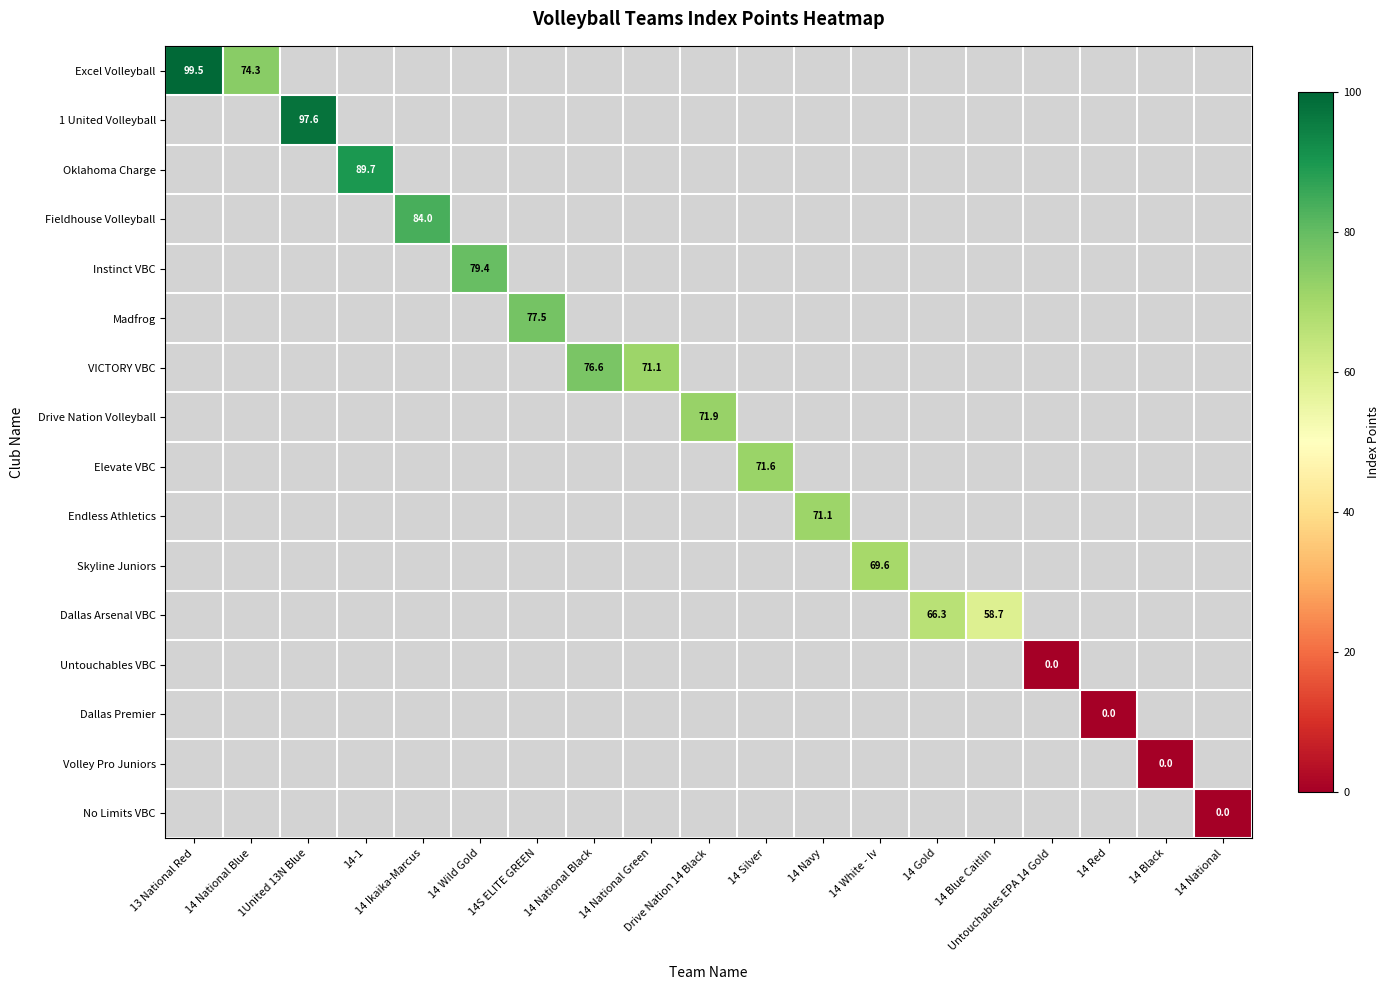

Which series has the largest range (max minus min)?

Excel Volleyball